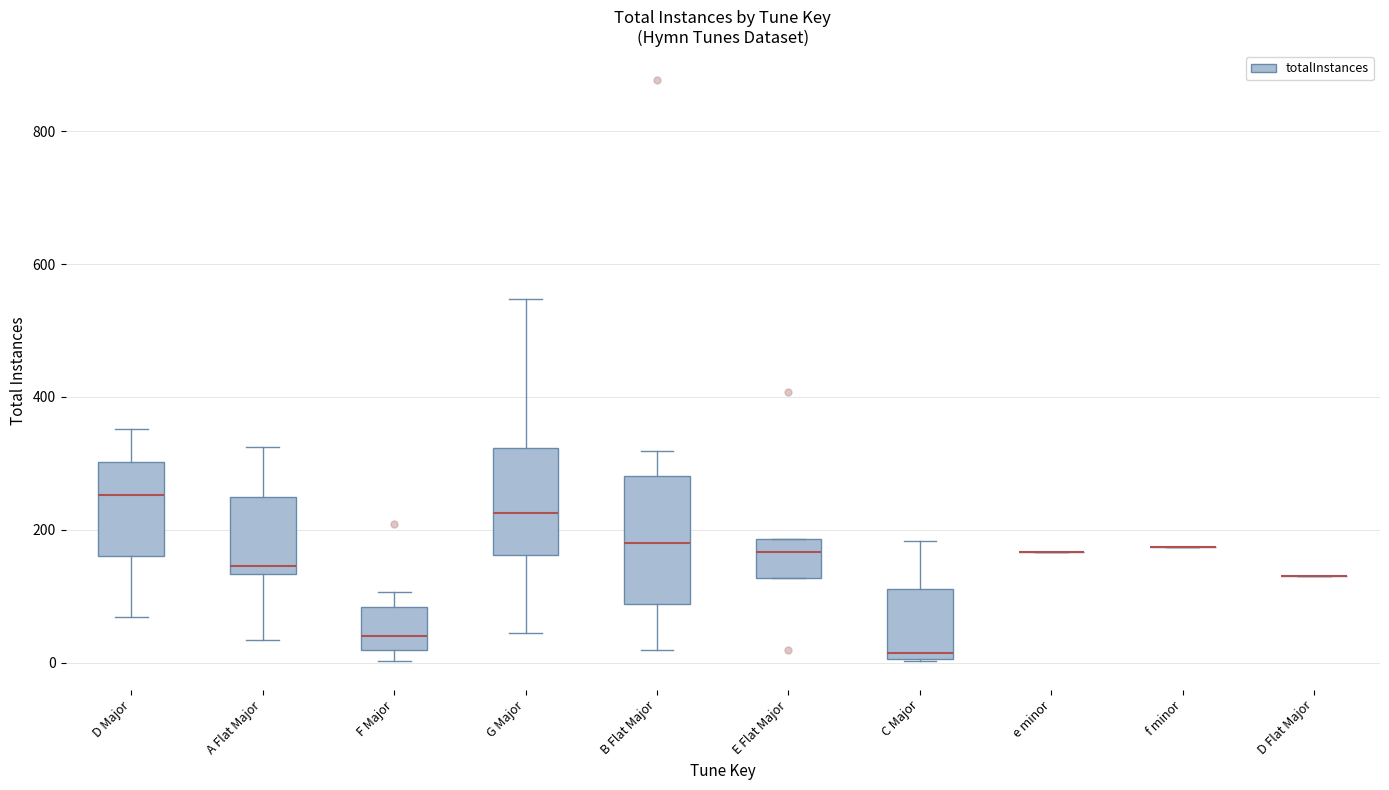

Reading left to right, read every box against the y-axis: the position of its median line, the range the box covers, and the ends of its whiskers. The values are not printed on the chart, so give them approximately, as read against the axis.

D Major: median 260, box 160 to 300, whiskers 60 to 360
A Flat Major: median 140 (just above the box's lower edge), box 140 to 240, whiskers 40 to 320
F Major: median 40, box 20 to 80, whiskers 0 to 100
G Major: median 220, box 160 to 320, whiskers 40 to 540
B Flat Major: median 180, box 80 to 280, whiskers 20 to 320
E Flat Major: median 160, box 120 to 180, whiskers 120 to 180
C Major: median 20, box 0 to 120, whiskers 0 to 180
e minor: box collapsed to a line at 160, whiskers 160 to 160
f minor: box collapsed to a line at 180, whiskers 180 to 180
D Flat Major: box collapsed to a line at 140, whiskers 140 to 140